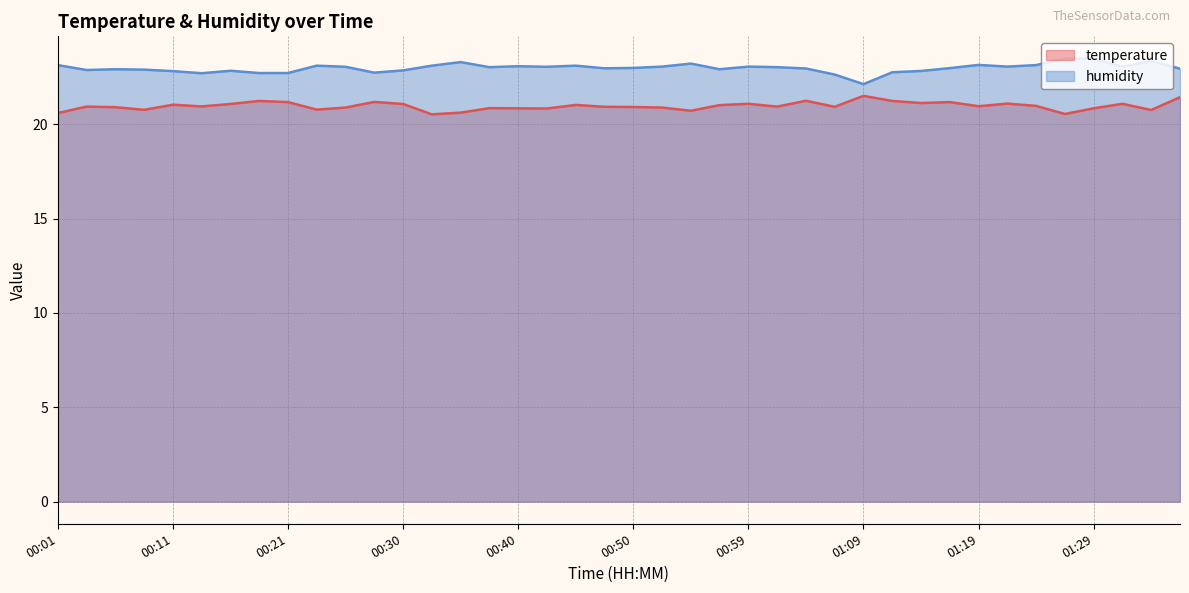

Count the number of data series in this chart.

2